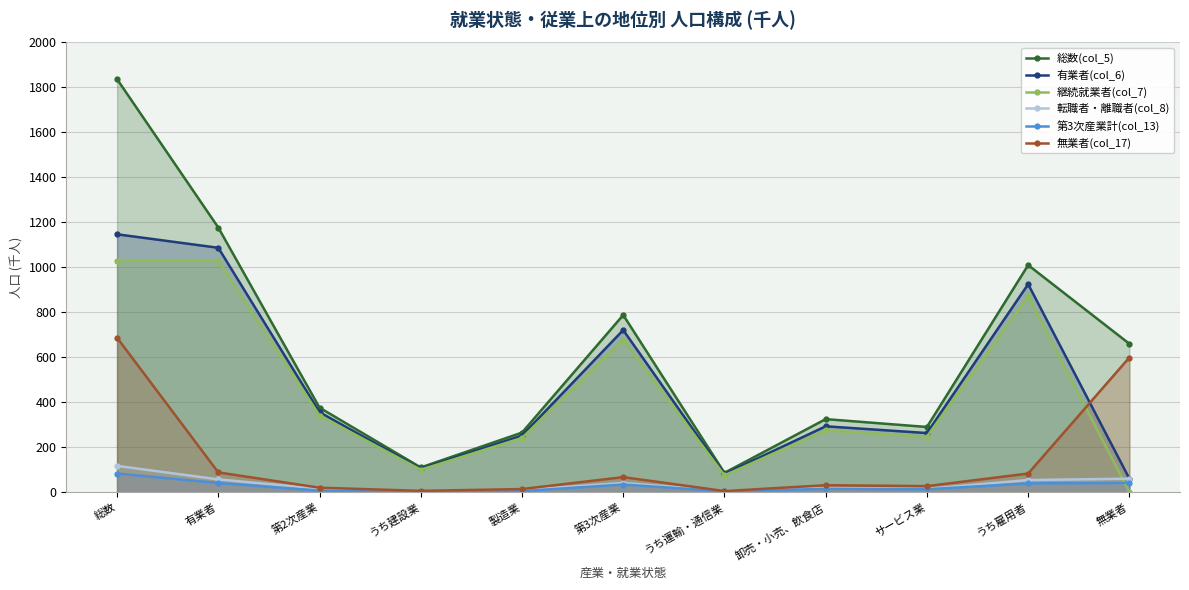

What is the label of the 11th point from the left?

無業者